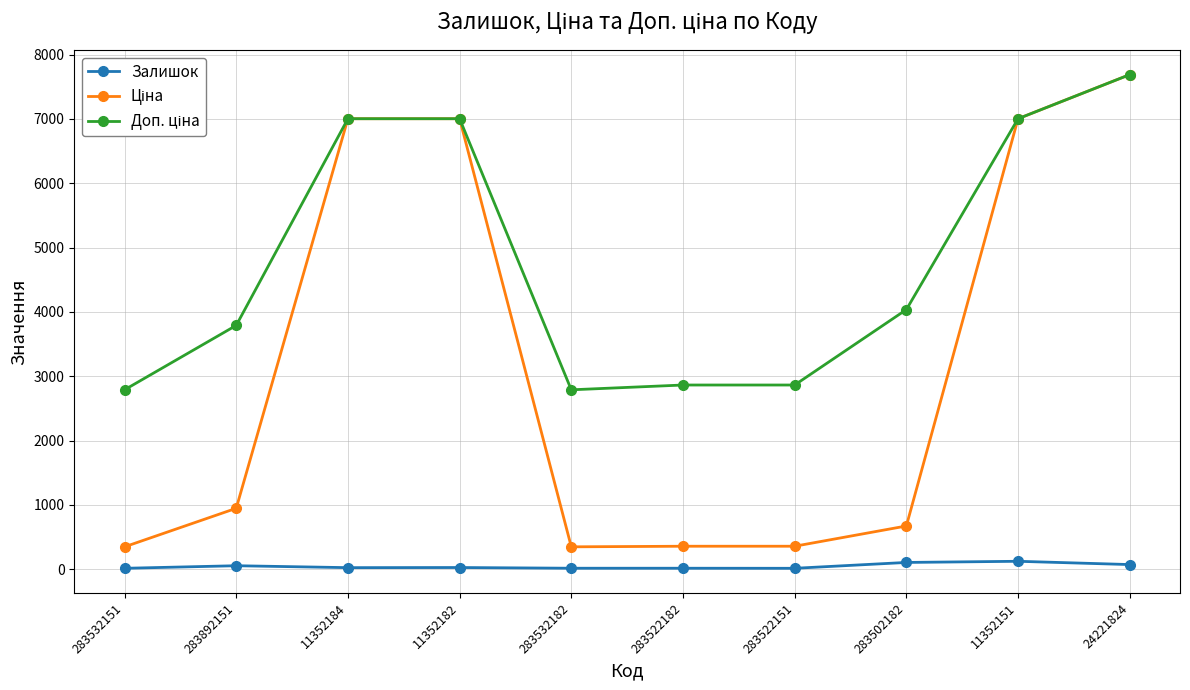

What is the spread (max minus min) of values at 11352182?

6975.7